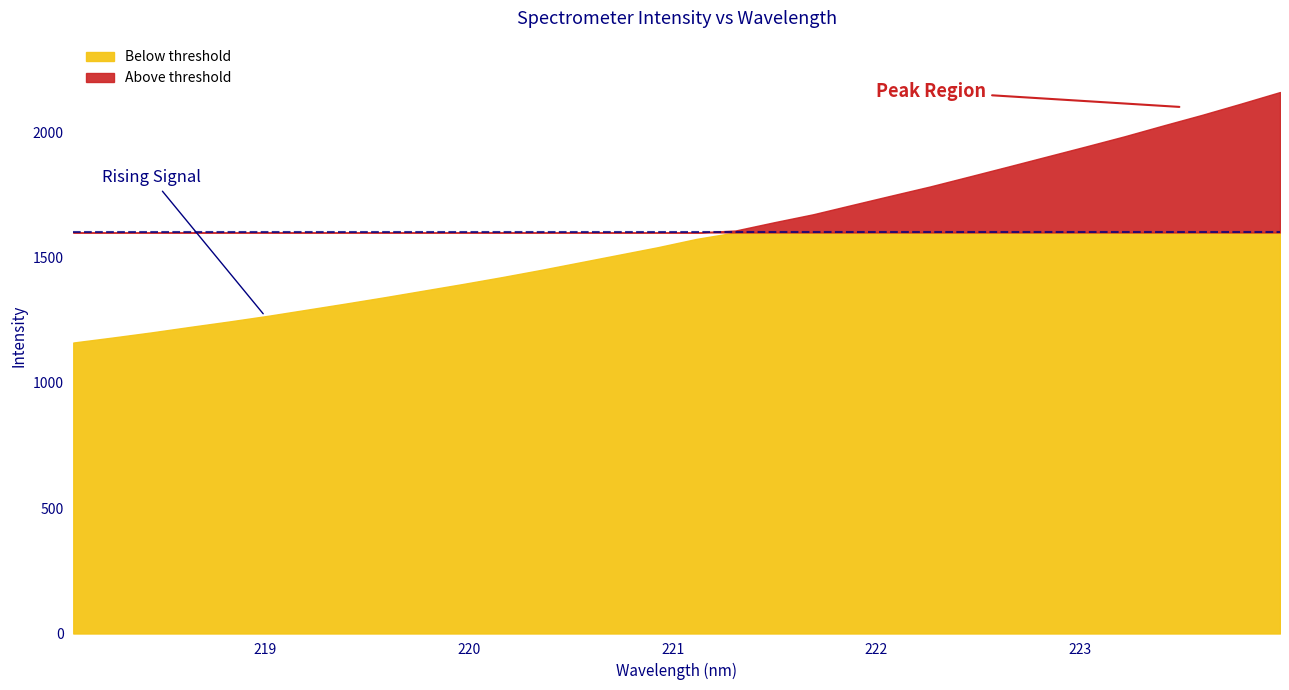

What is the difference between the maximum and second lowest values?

979.5